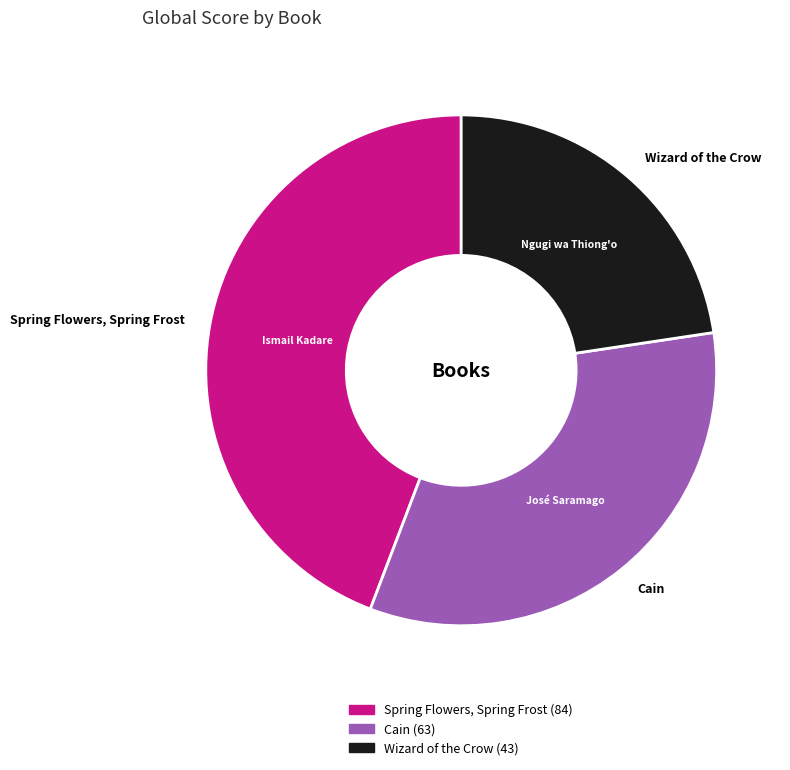

Which category has the biggest portion of the pie?

Spring Flowers, Spring Frost